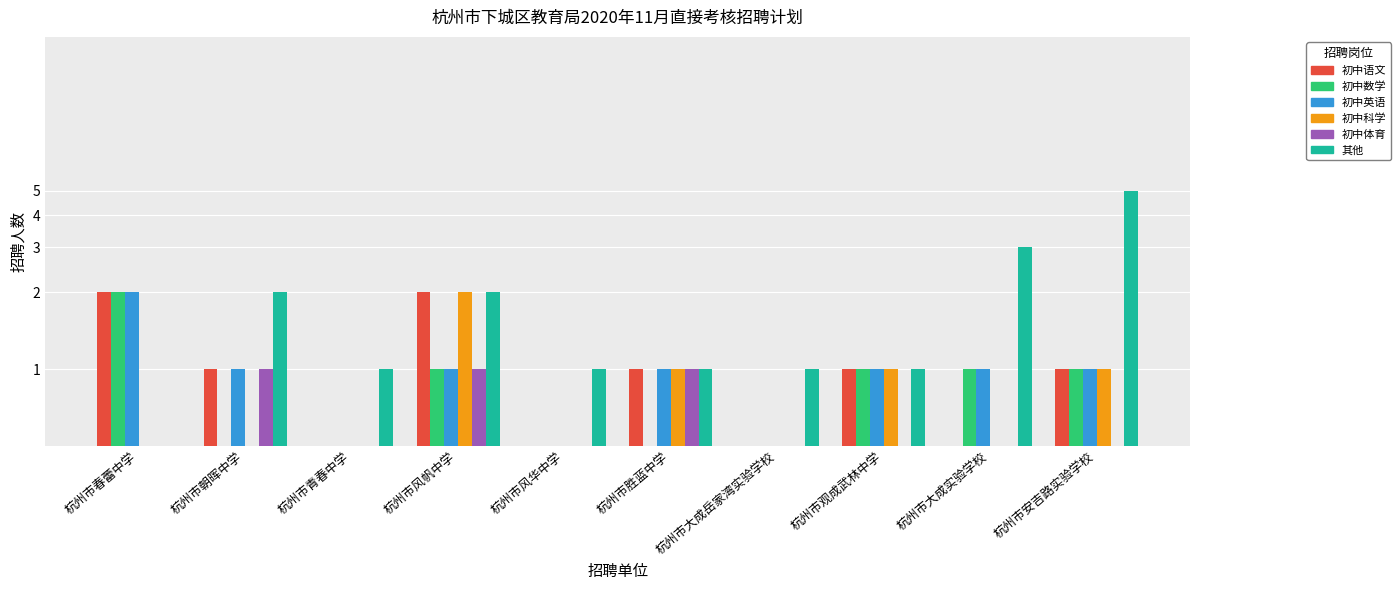

Which category has the highest value in the 初中数学 series?

杭州市春蕾中学